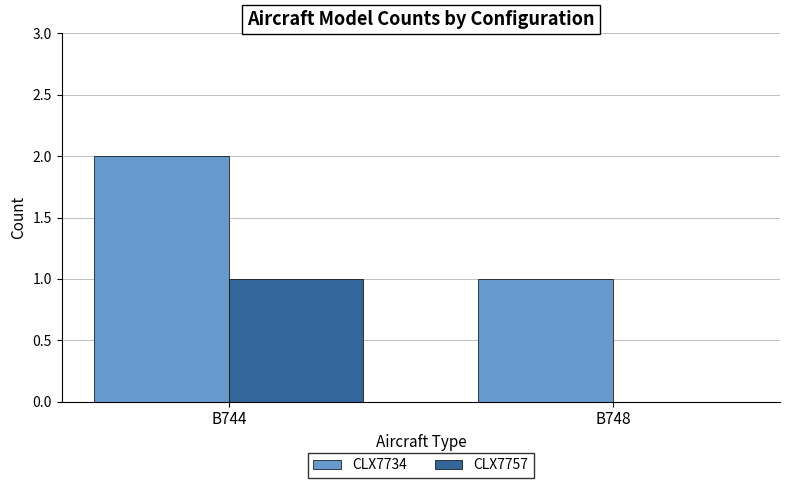

Reading right to left, extract all data points from this chart.

CLX7734: B748=1	B744=2
CLX7757: B748=0	B744=1